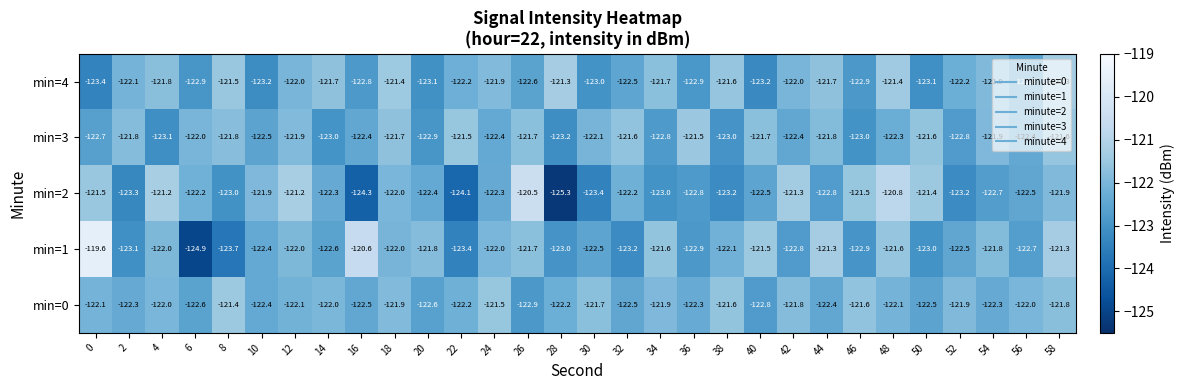

How many data points does each series have?

30